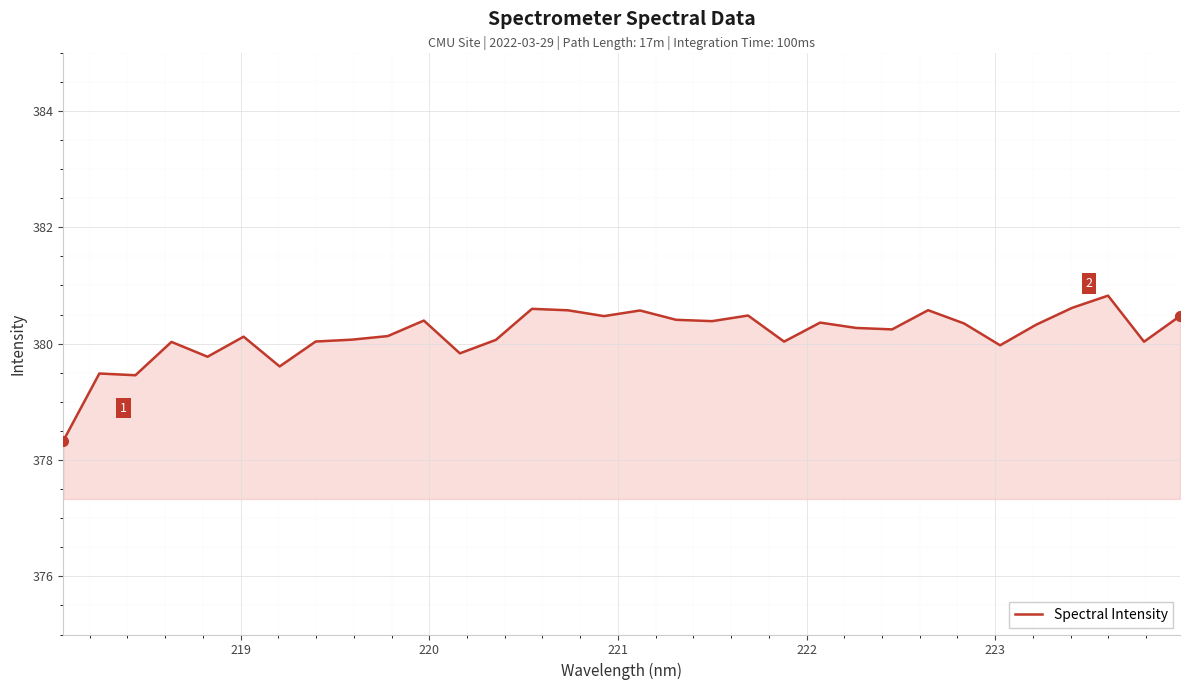

What is the smallest value displayed?

378.3